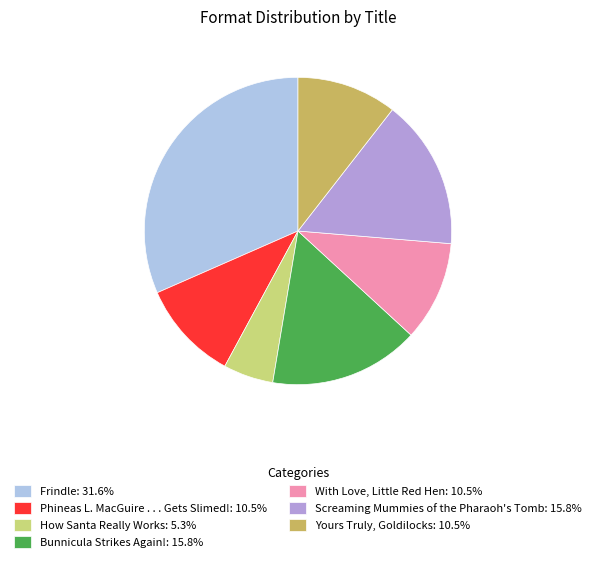

The Yours Truly, Goldilocks slice represents 11% of the pie. True or false?

True